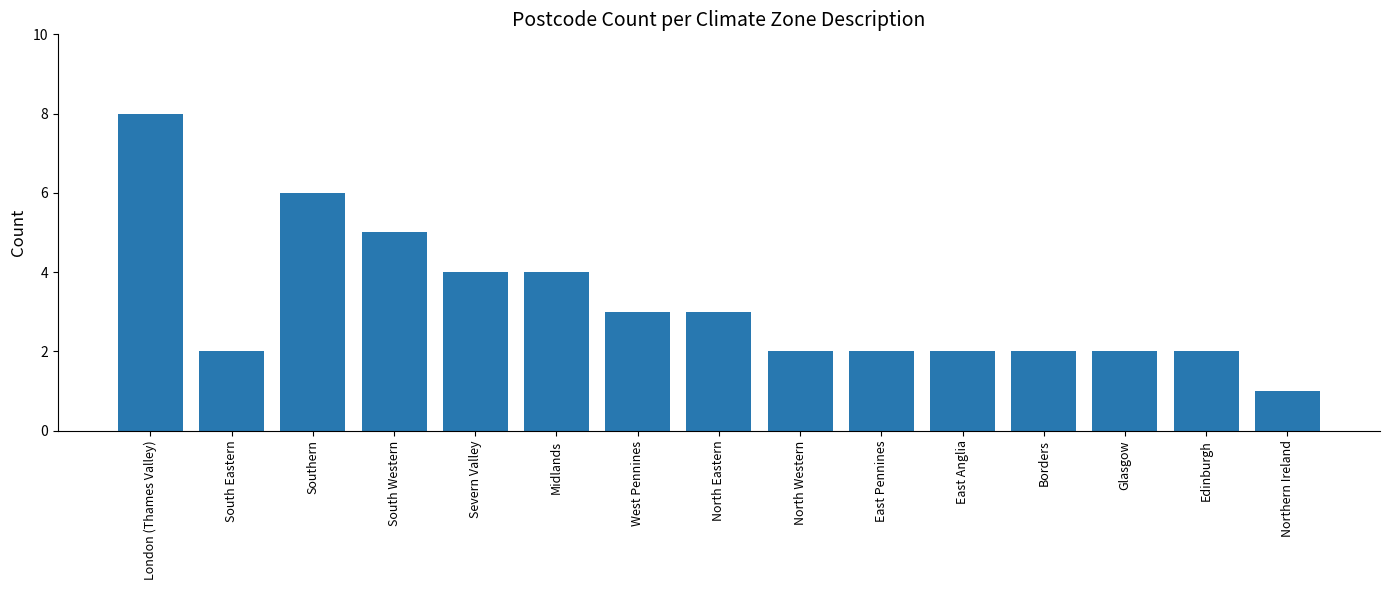

Reading left to right, what are all the values shown in this chart?

London (Thames Valley)=8	South Eastern=2	Southern=6	South Western=5	Severn Valley=4	Midlands=4	West Pennines=3	North Eastern=3	North Western=2	East Pennines=2	East Anglia=2	Borders=2	Glasgow=2	Edinburgh=2	Northern Ireland=1